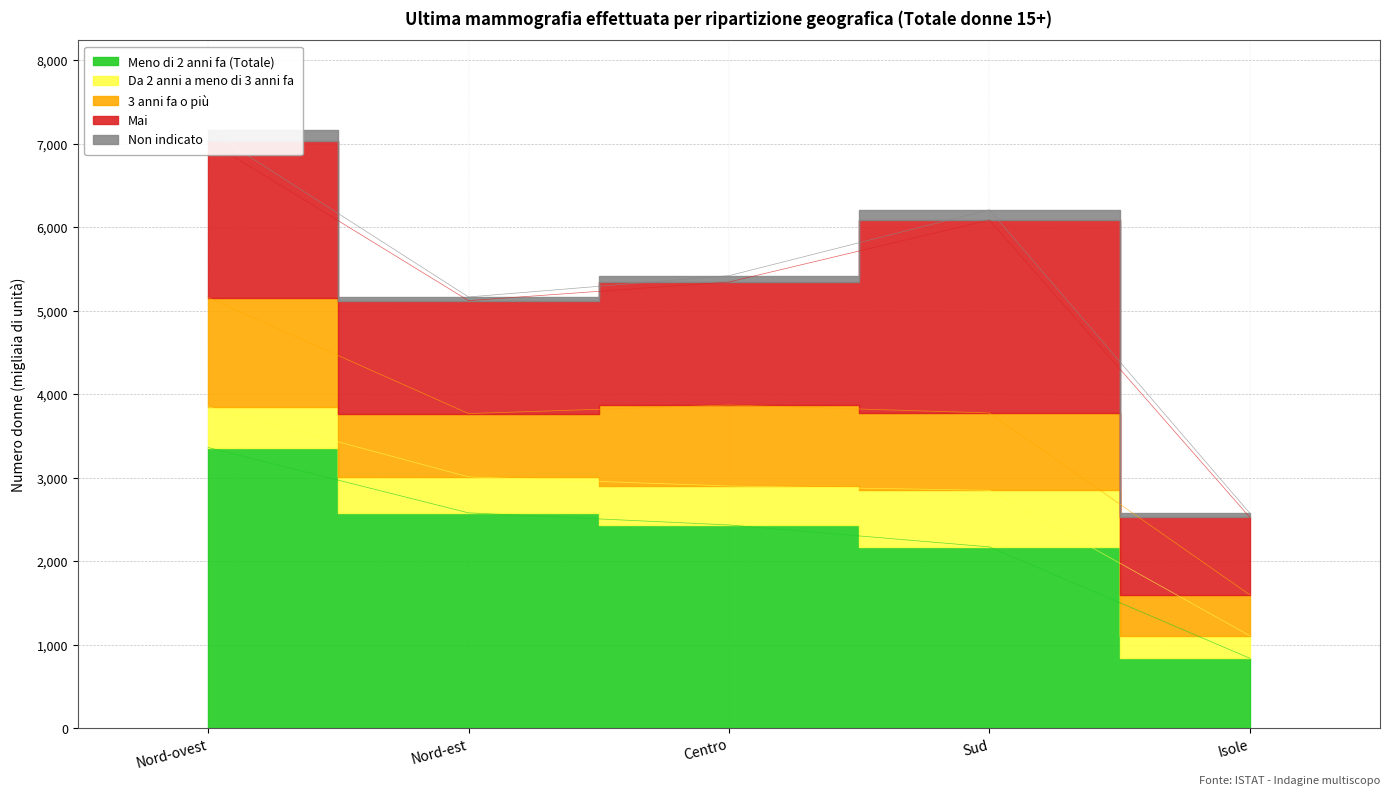

True or false: Da 2 anni a meno di 3 anni fa and Non indicato intersect in this chart.

False